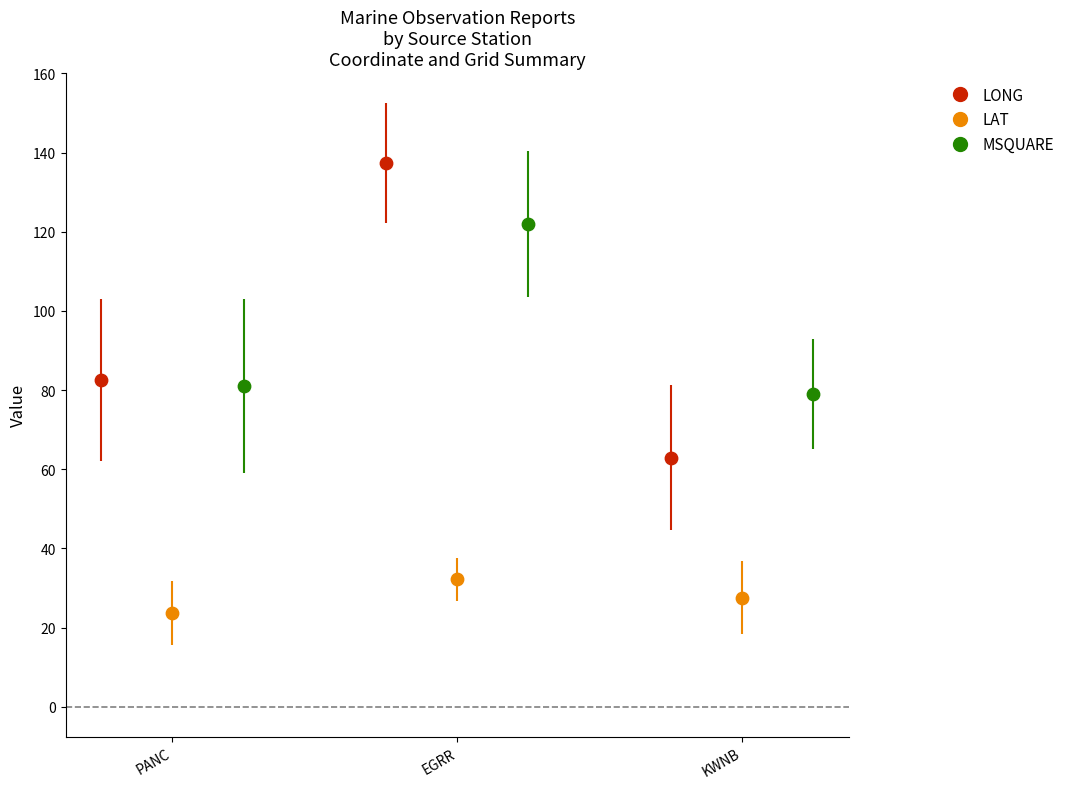

Which series reaches the minimum Y coordinate?

LAT